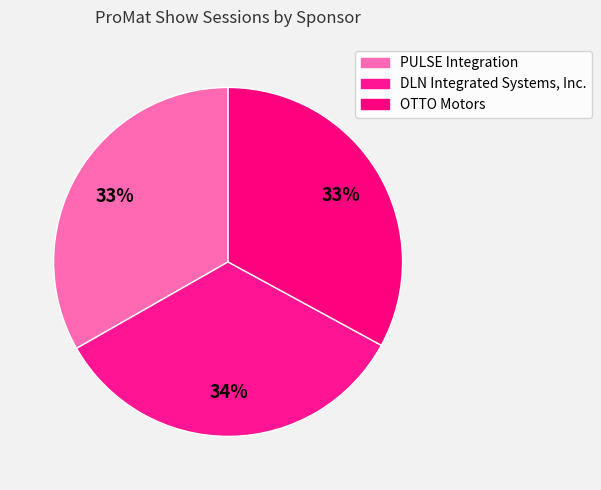

Which slice is the smallest?

OTTO Motors